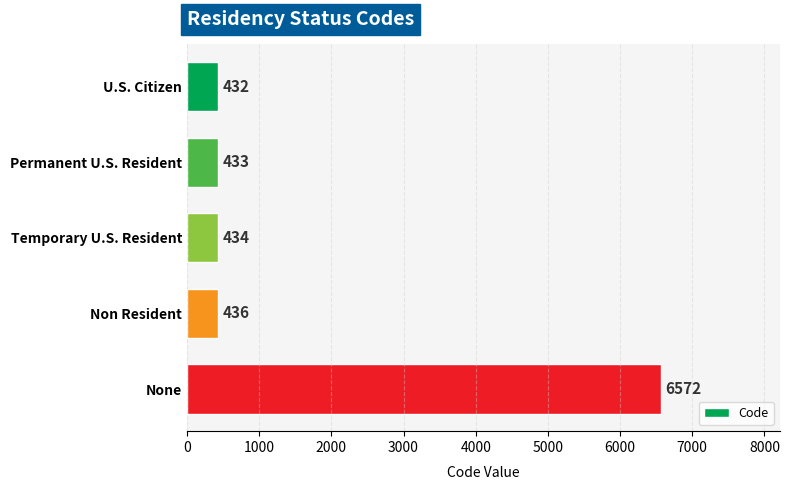

Does the chart contain stacked bars?

No